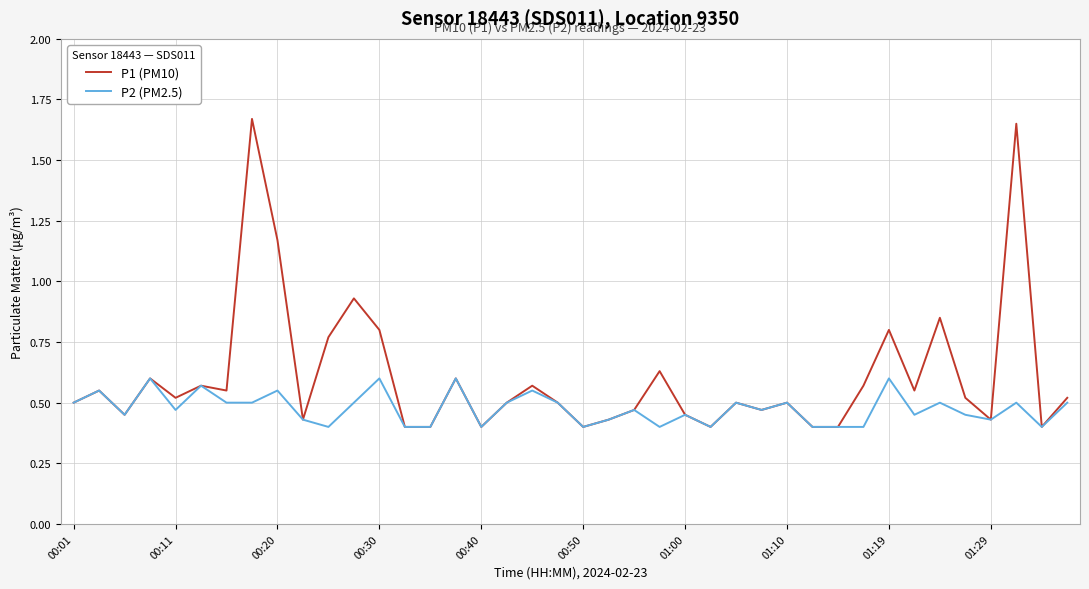

Which series has the largest range (max minus min)?

P1 (PM10)